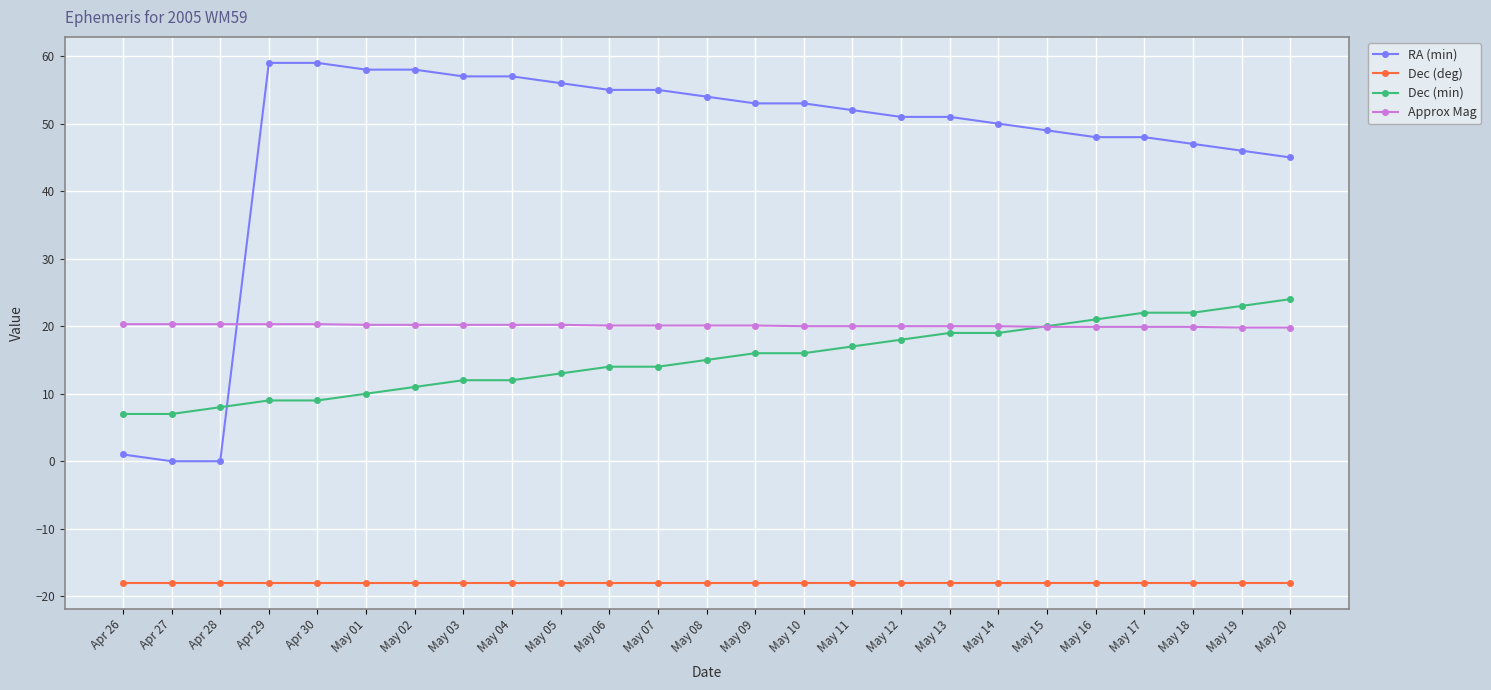

True or false: Dec (deg) and Dec (min) cross at least once.

False